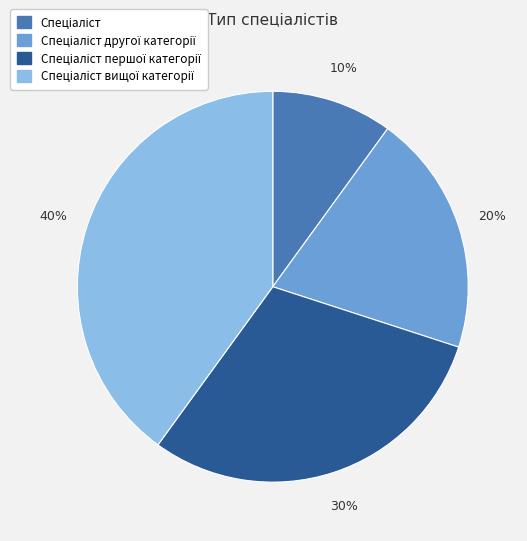

Count the number of slices in the pie.

4